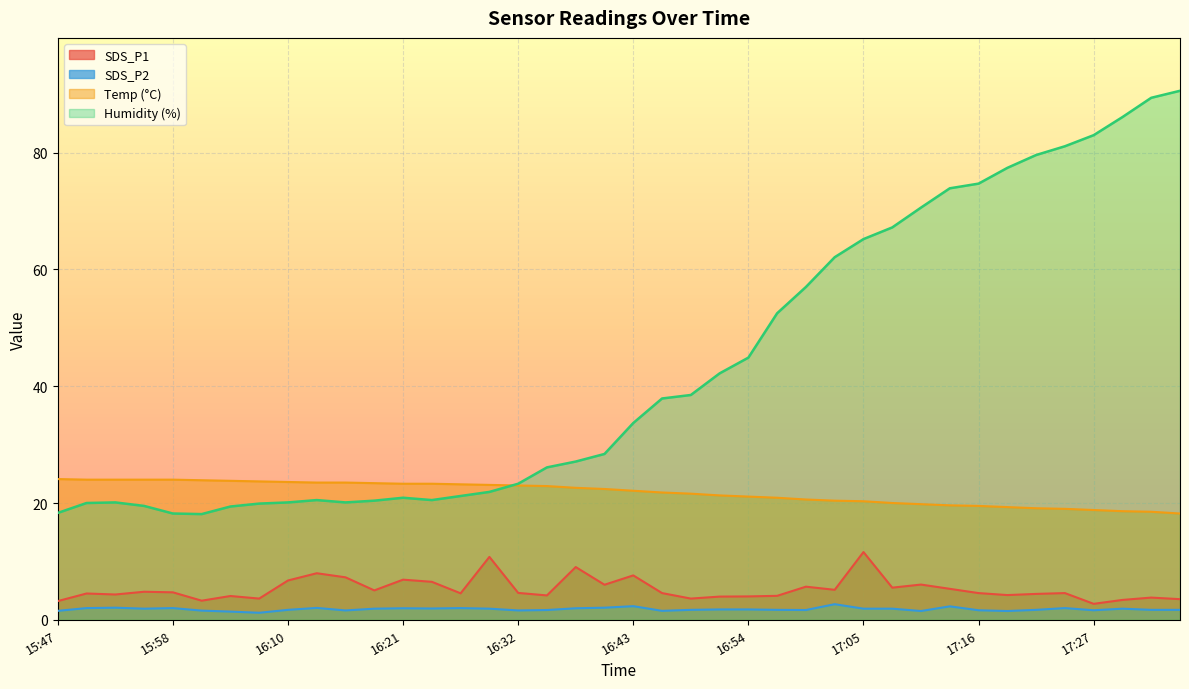

Rank the series by their maximum value, from lowest to highest.

SDS_P2, SDS_P1, Temp (°C), Humidity (%)